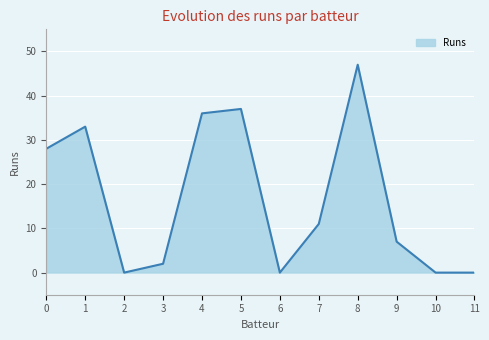

At which category does the data reach its first local peak?

1